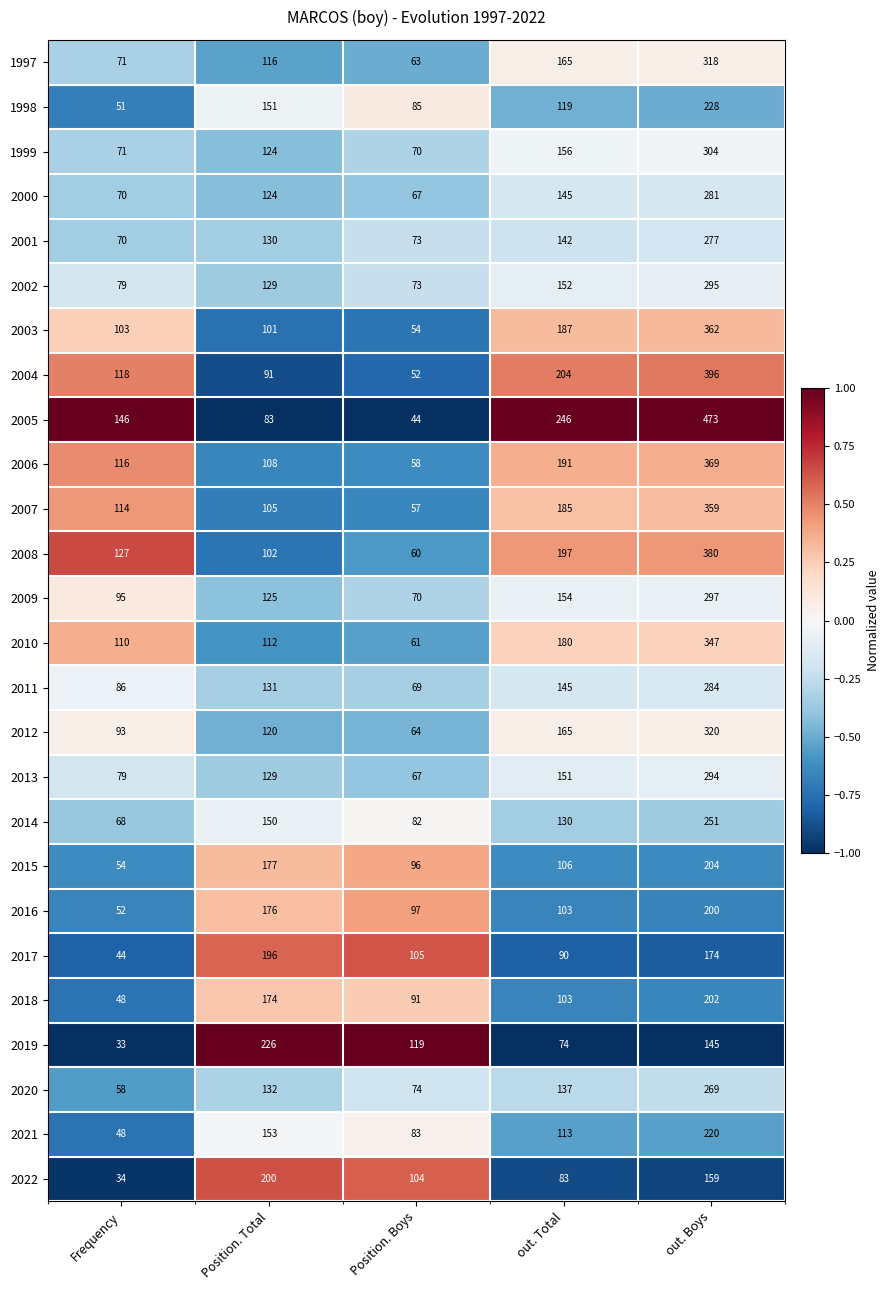

How many series are shown in this chart?

26